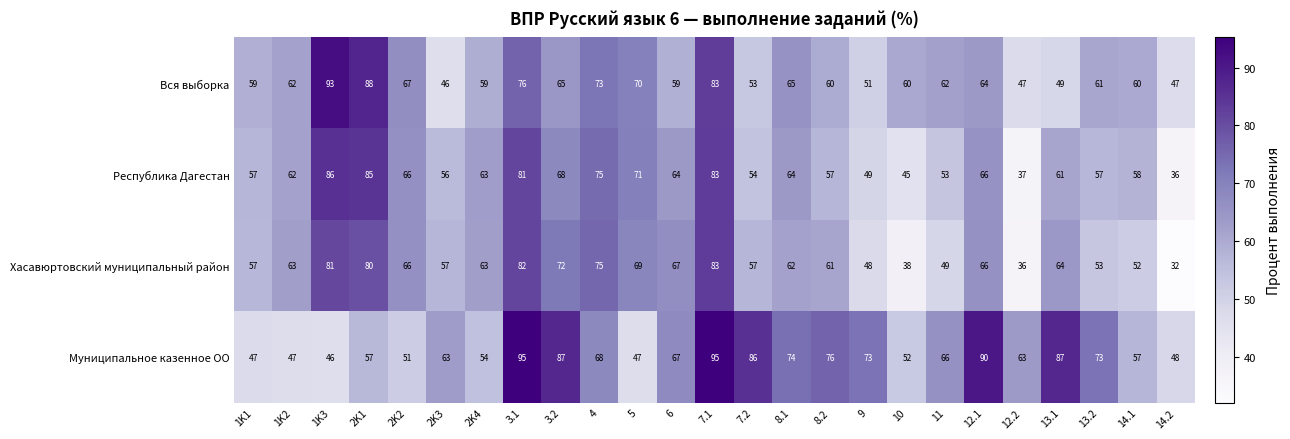

Where is Вся выборка nearest to the value 69?

5